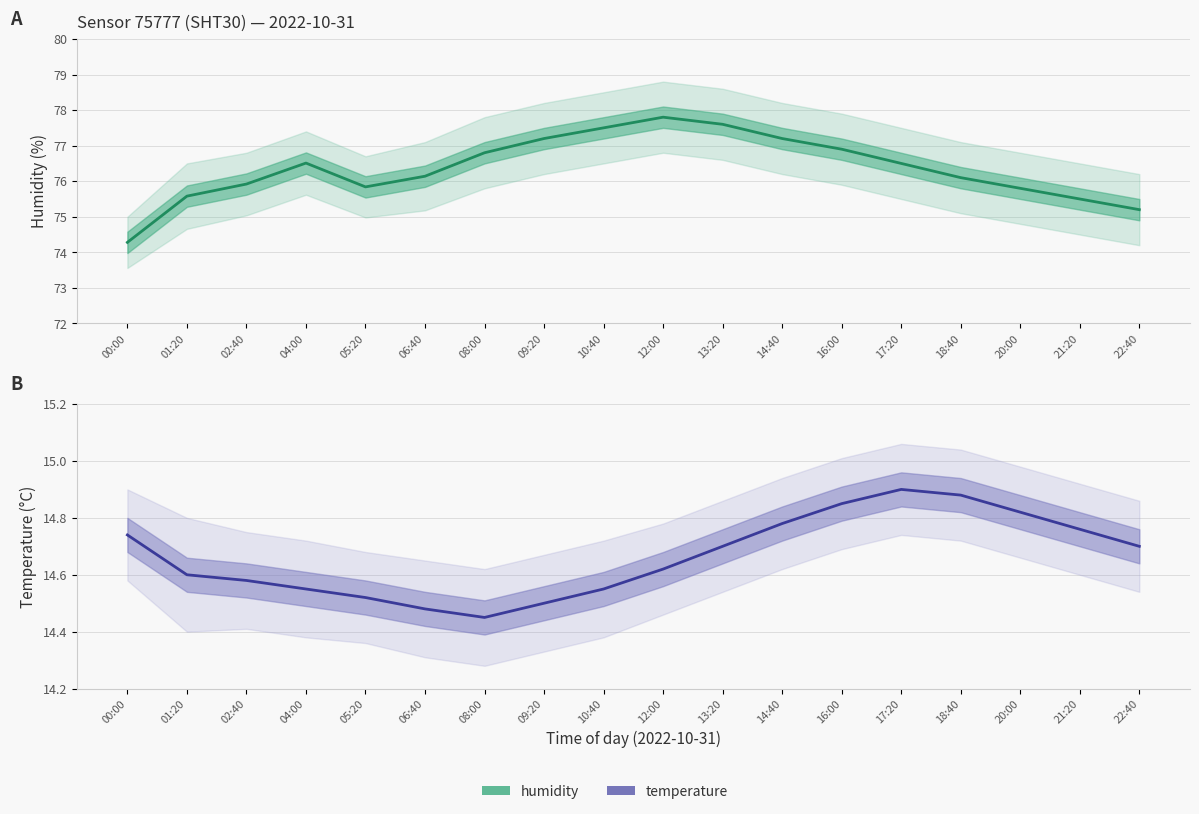

Between 16:00 and 17:20, which series saw the biggest shift?

humidity